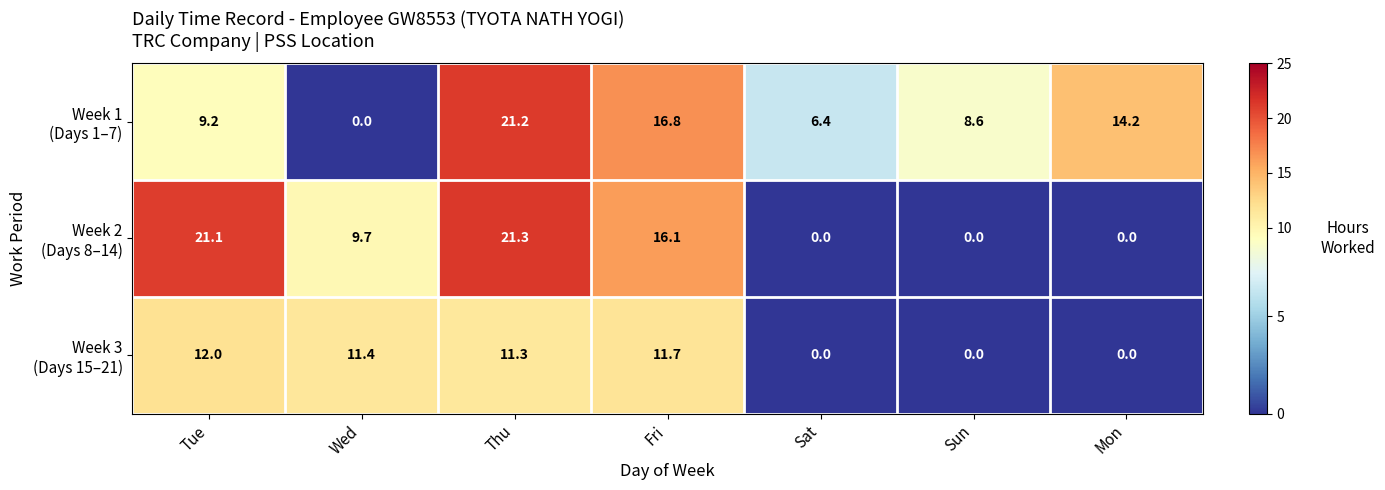

What is the difference between the highest and lowest values at Wed?

11.4